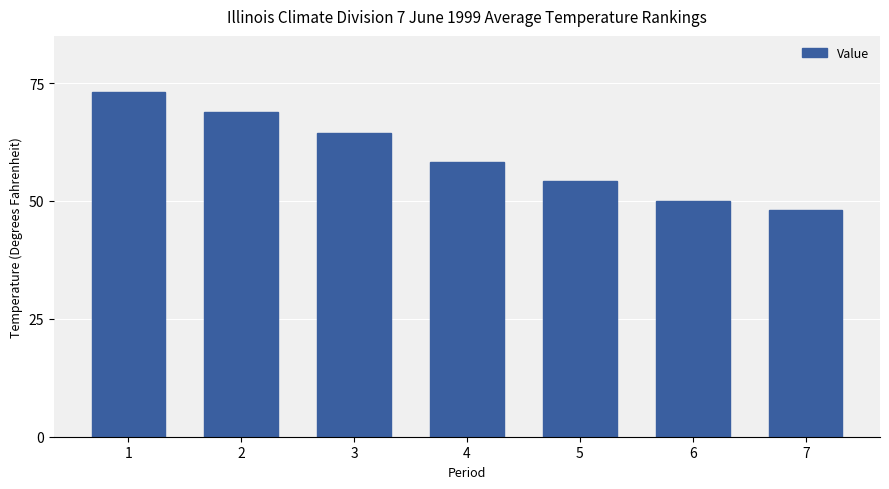

Where does the data first go above 58?

1